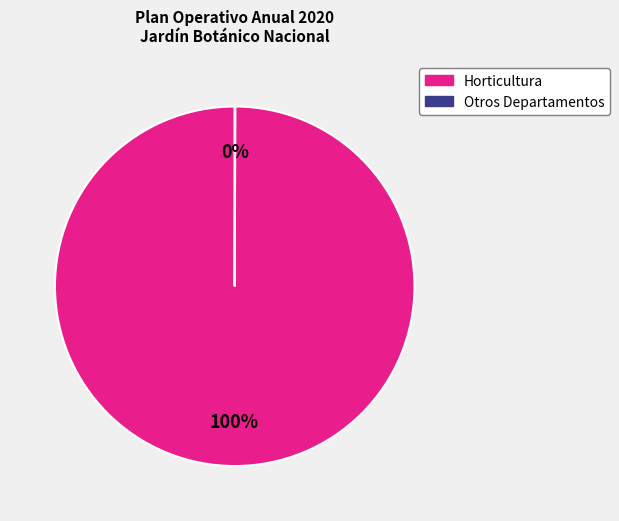

To the nearest percent, what is the average slice percentage?

50%